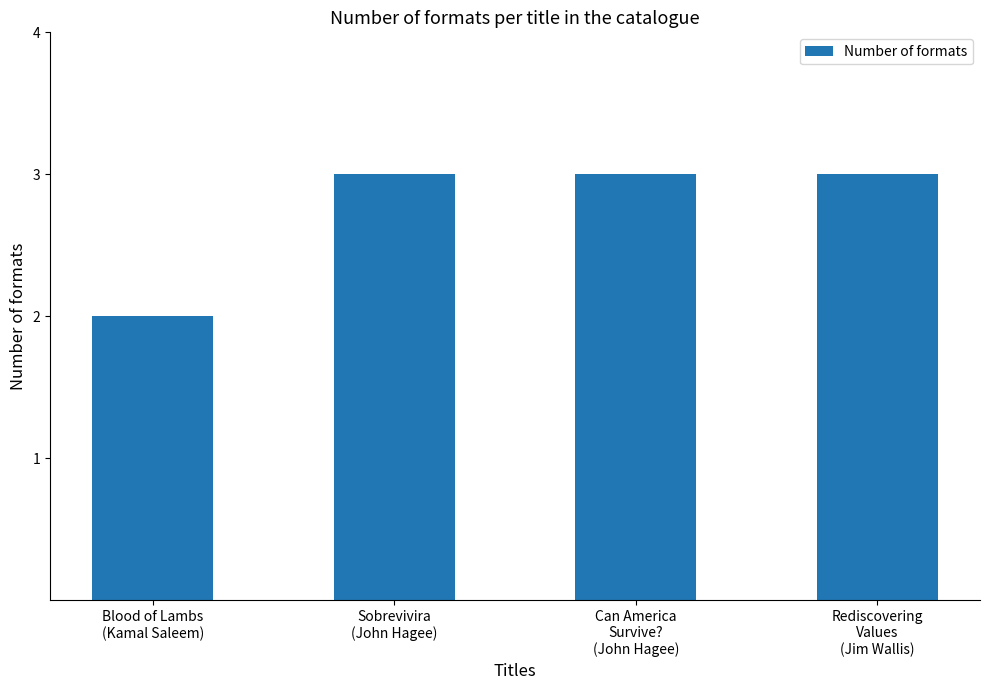

What is the ratio of the value at Can America
Survive?
(John Hagee) to the value at Rediscovering
Values
(Jim Wallis)?

1.0